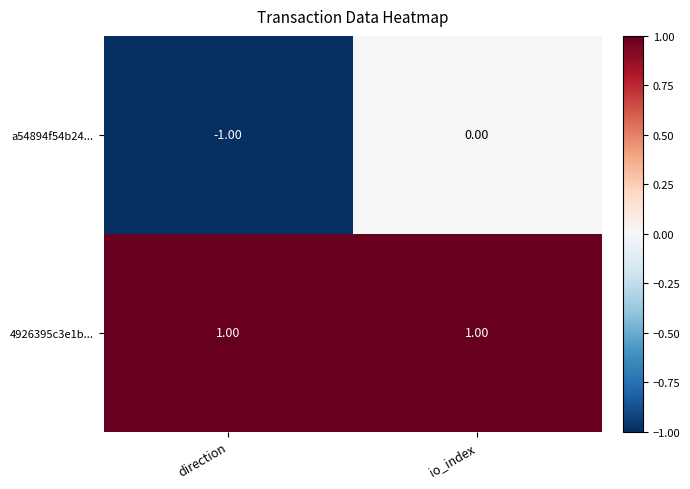

Which series has the widest spread of values?

a54894f54b24...